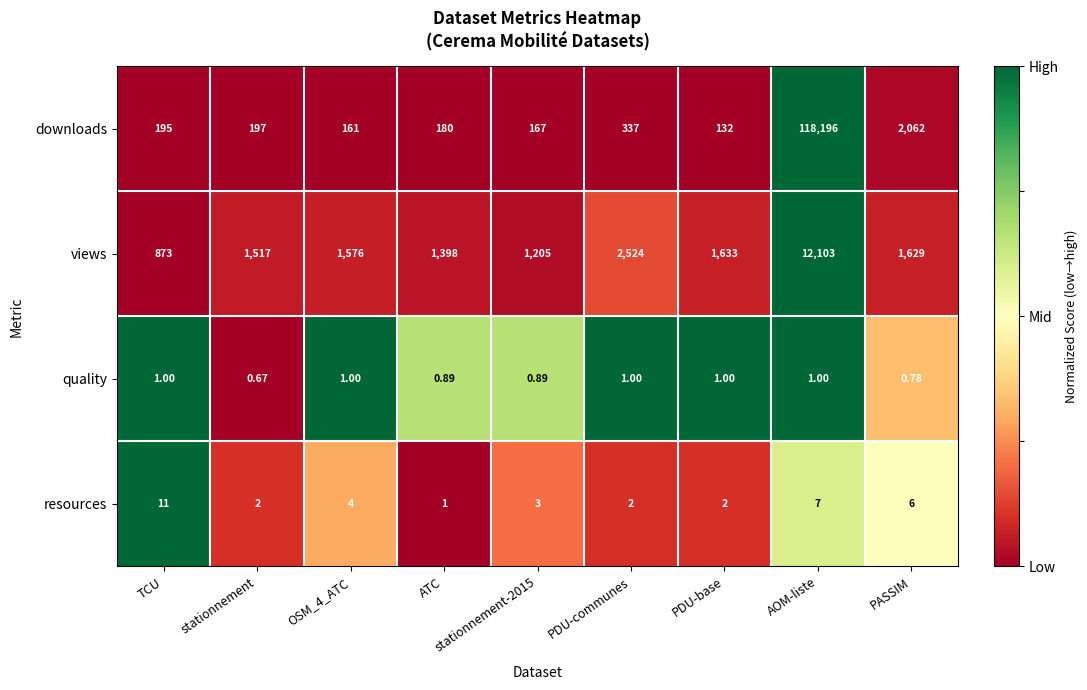

List the series in order of their peak value, lowest first.

quality, resources, views, downloads